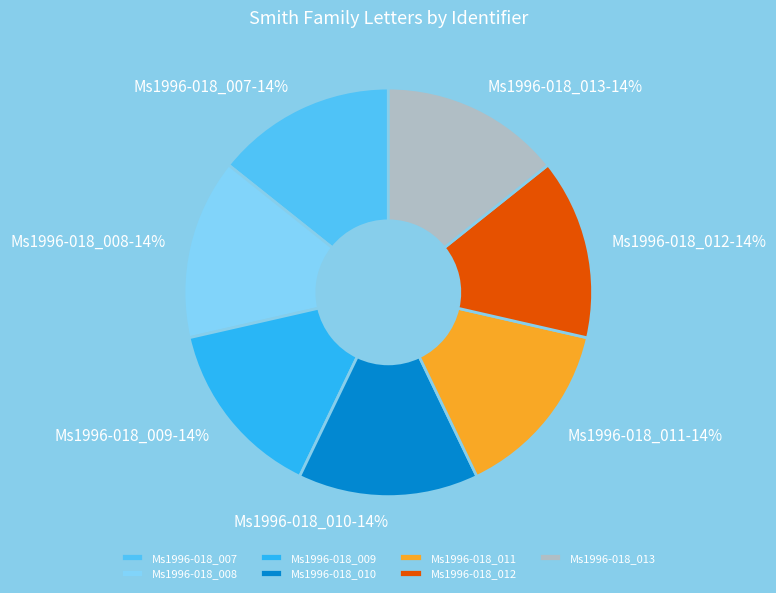

Is there any slice that represents more than half of the pie?

No